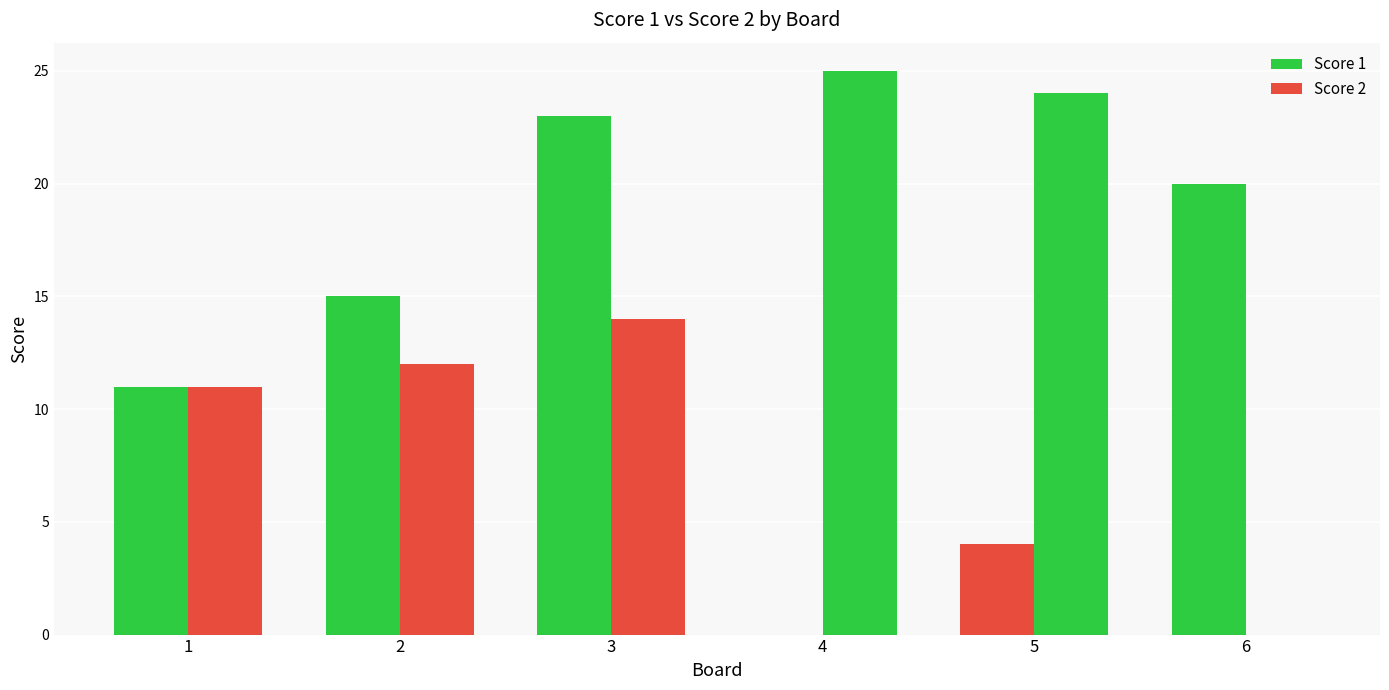

Are the bars grouped side by side (vs. stacked)?

Yes